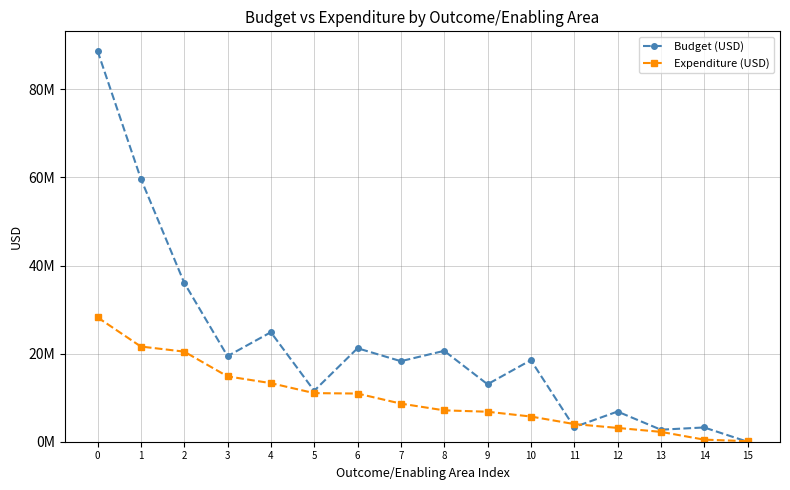

What are all the series names shown in the legend?

Budget (USD), Expenditure (USD)